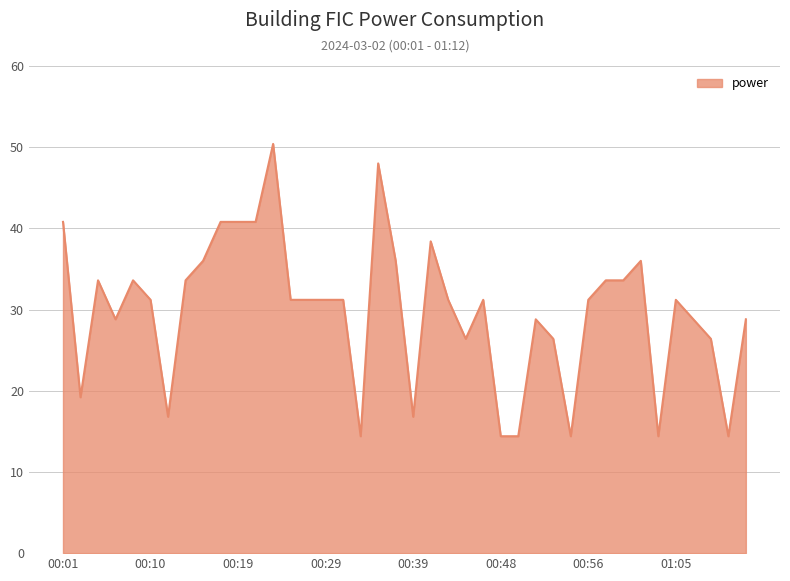

How many lines are shown in the chart?

1